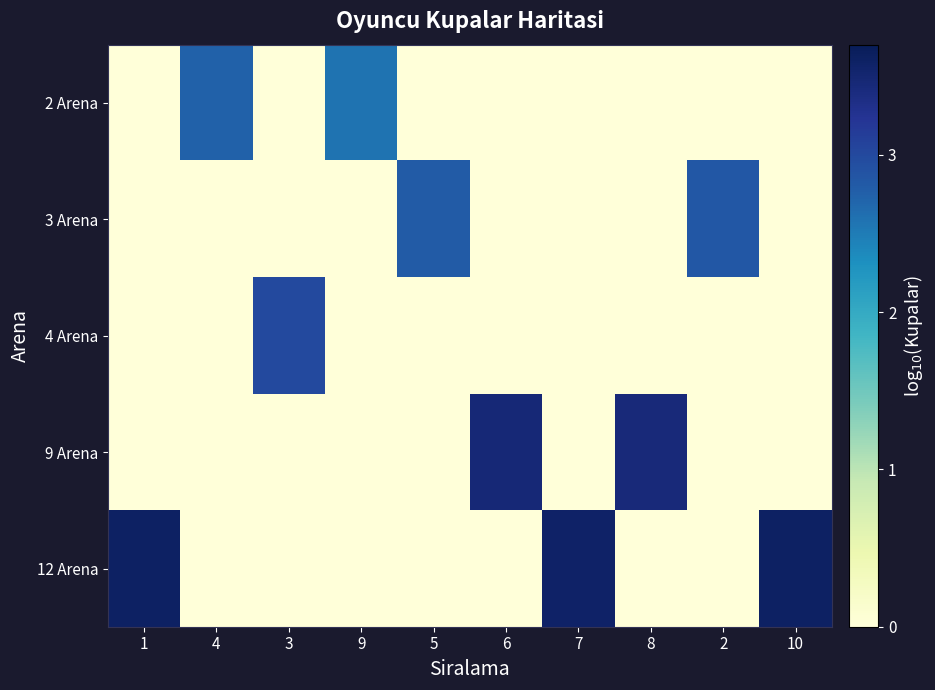

What is the maximum value shown in the chart?

3.6